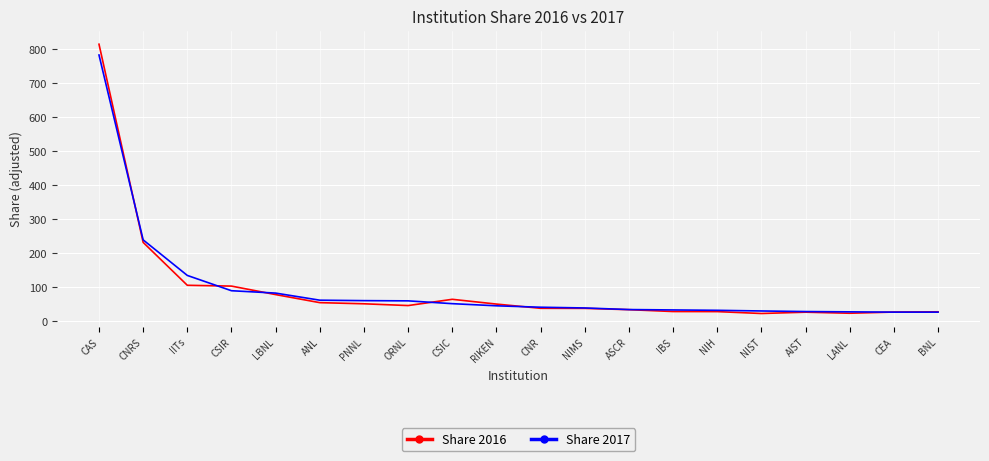

What is the sum of all Share 2016 values?

1898.7